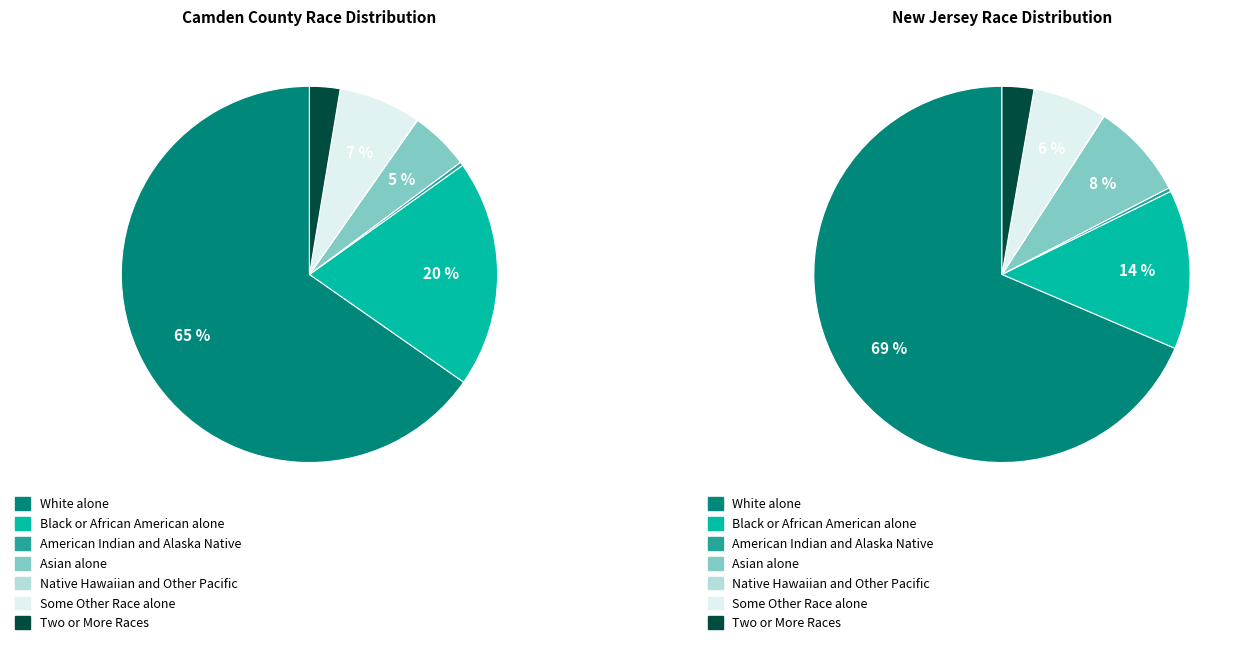

Which has a higher value, Native Hawaiian and Other Pacific or Black or African American alone?

Black or African American alone